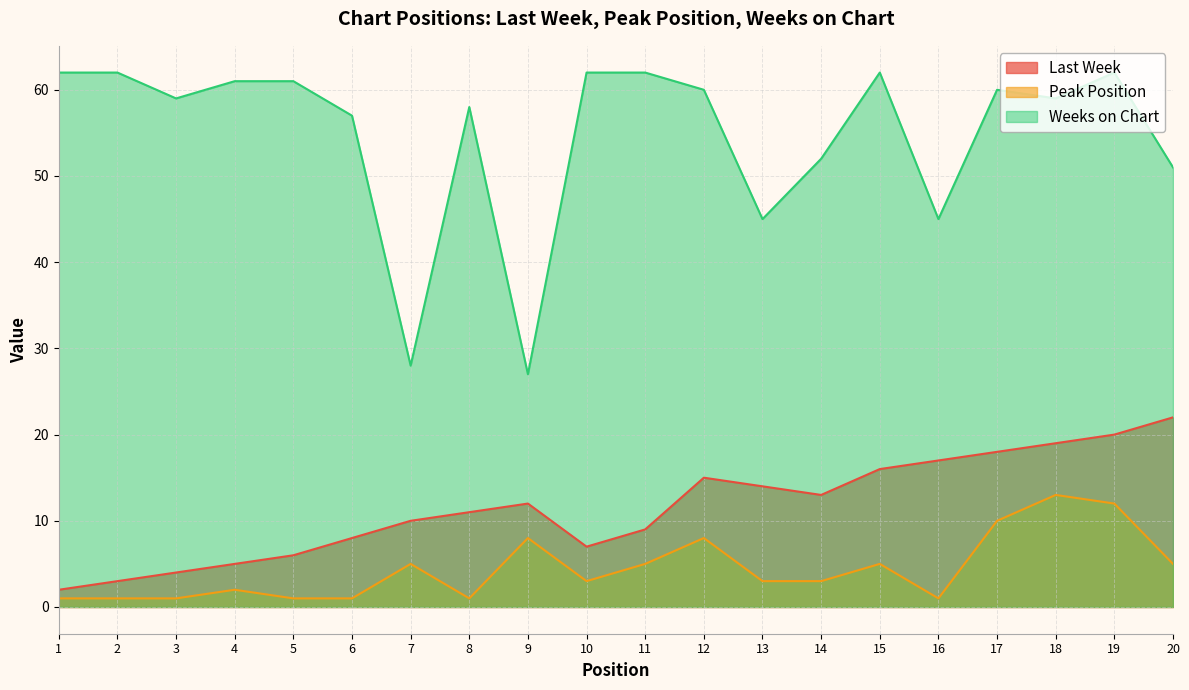

Reading left to right, list all the values displayed in this chart.

Last Week: 2	3	4	5	6	8	10	11	12	7	9	15	14	13	16	17	18	19	20	22
Peak Position: 1	1	1	2	1	1	5	1	8	3	5	8	3	3	5	1	10	13	12	5
Weeks on Chart: 62	62	59	61	61	57	28	58	27	62	62	60	45	52	62	45	60	59	62	51